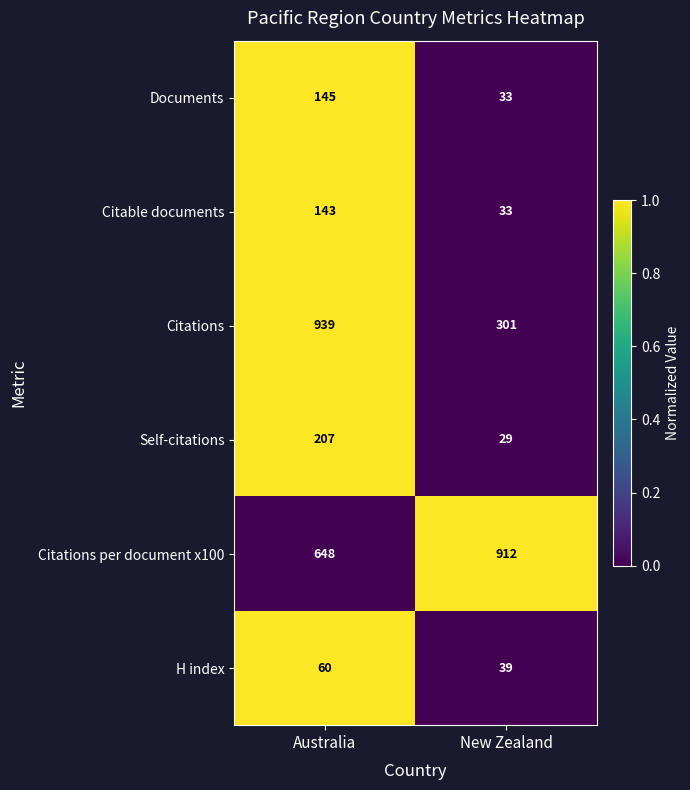

At which category is the sum across all series the highest?

Australia